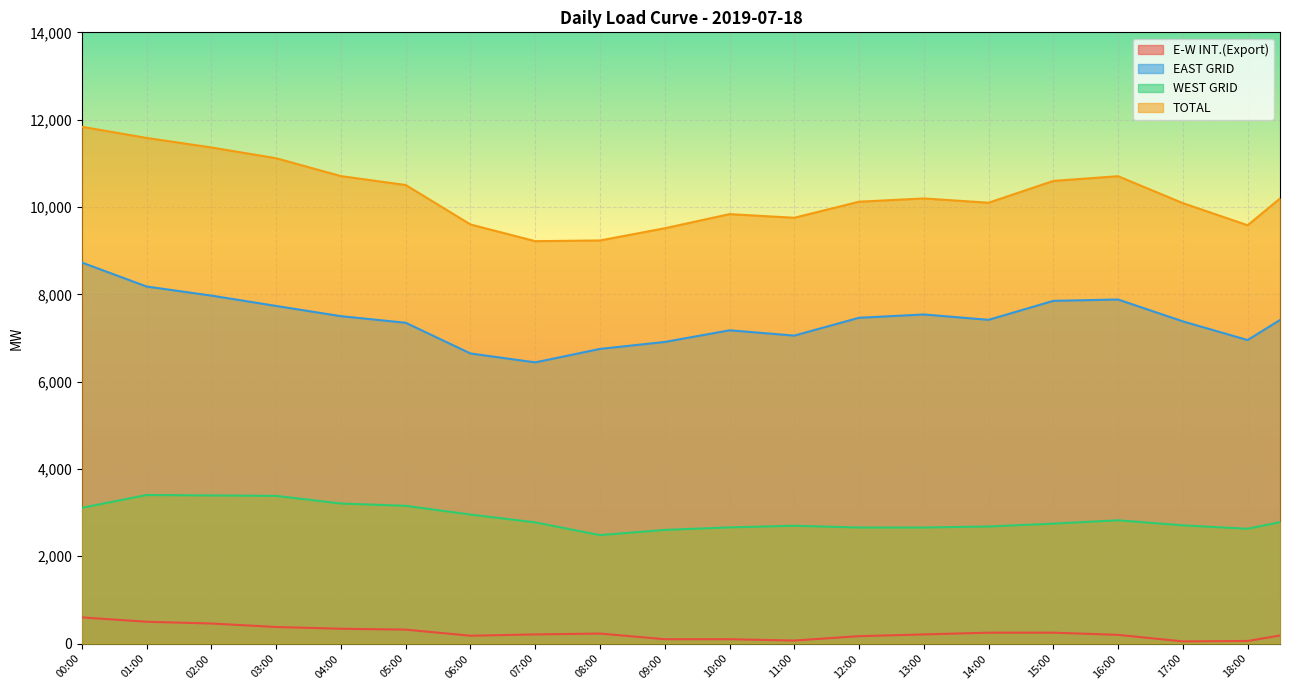

How many lines are shown in the chart?

4